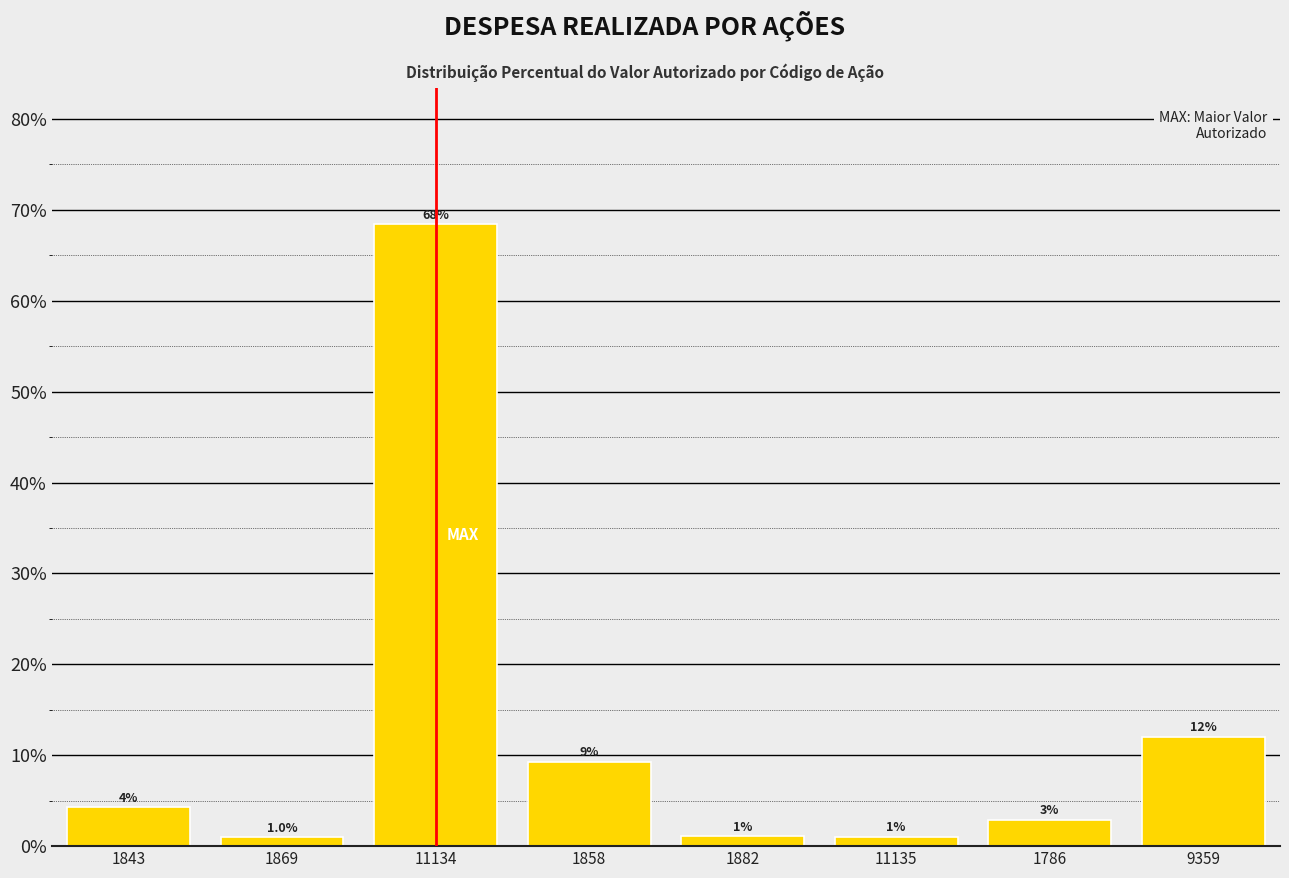

The chart shows a value of 9.3 at 1858. True or false?

True